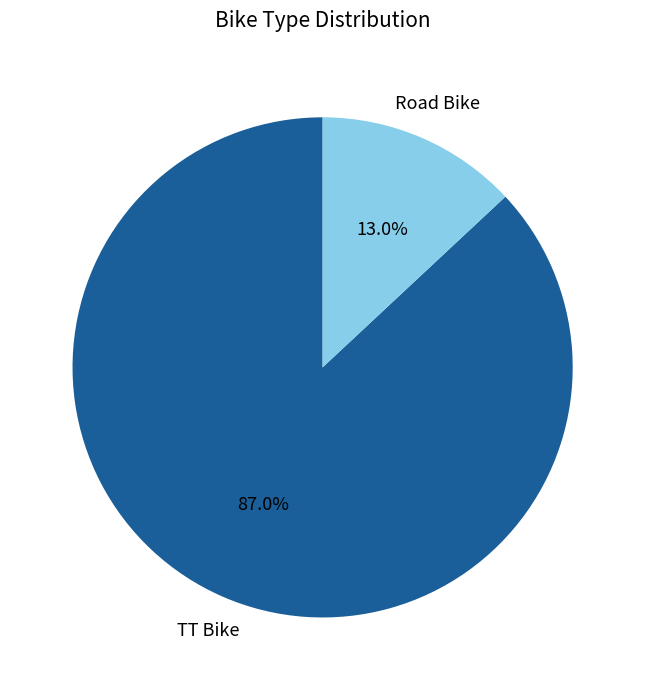

What percentage do TT Bike and Road Bike together represent?

100.0%